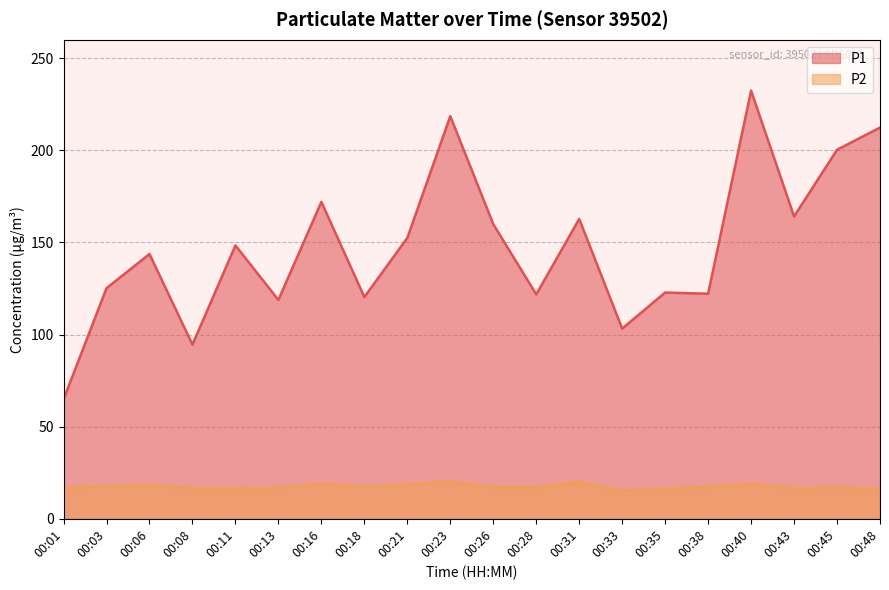

Where is the first local maximum for P1?

00:06